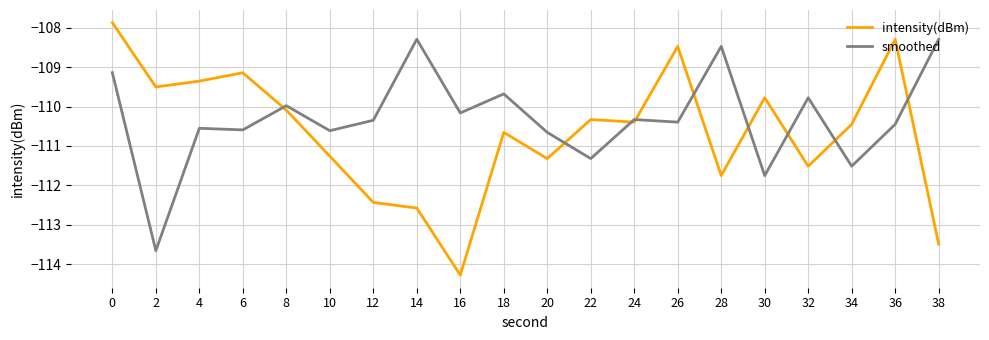

The intensity(dBm) series shows -111.3 at 10. True or false?

True